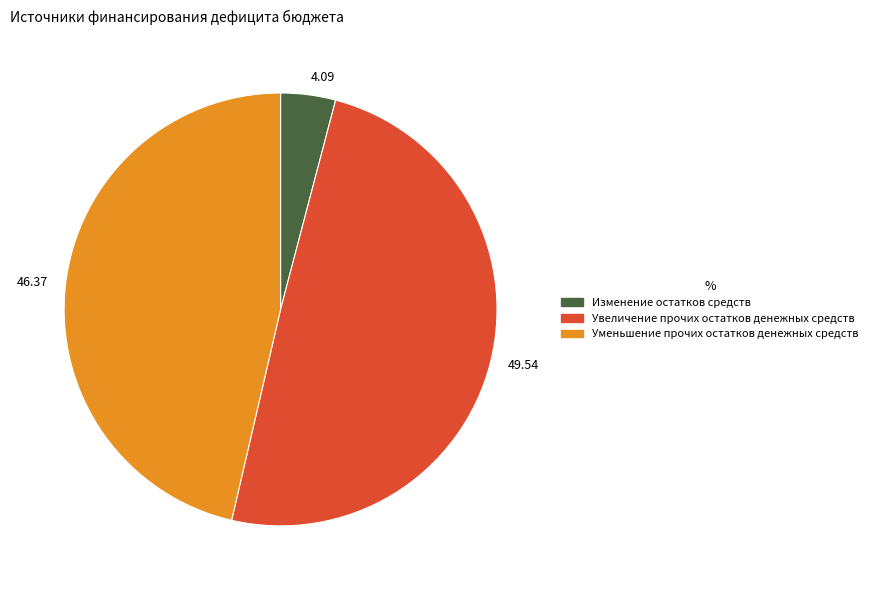

What is the ratio of the value at 46.37 to the value at 49.54?

0.9